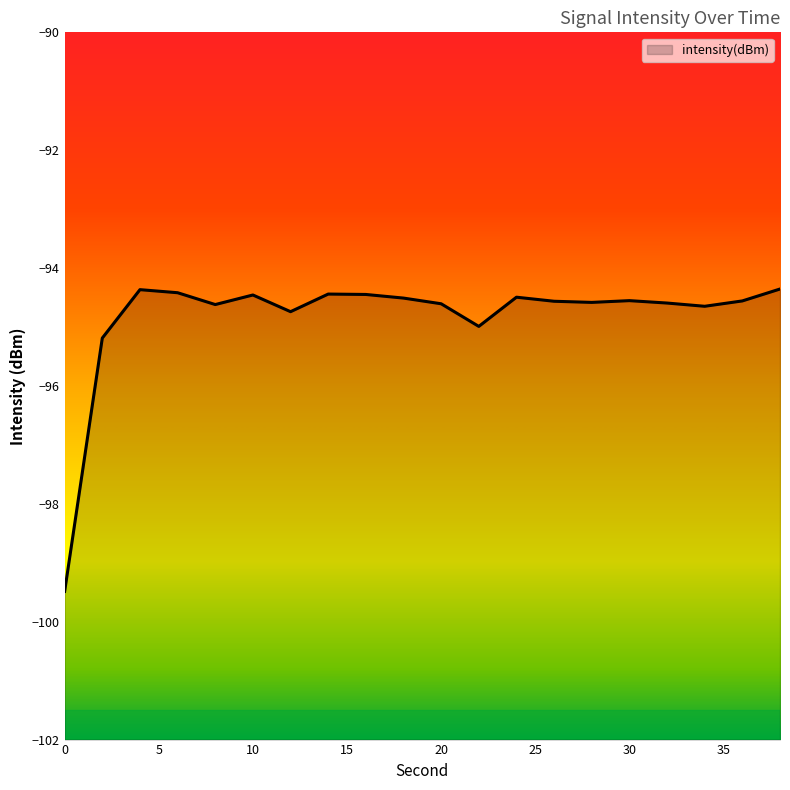

Does the chart have visible grid lines?

No